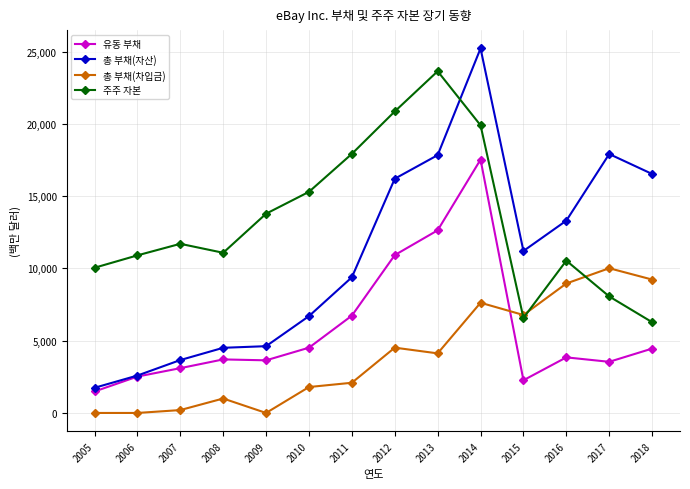

The value of 유동 부채 at 2012 is 14827. True or false?

False